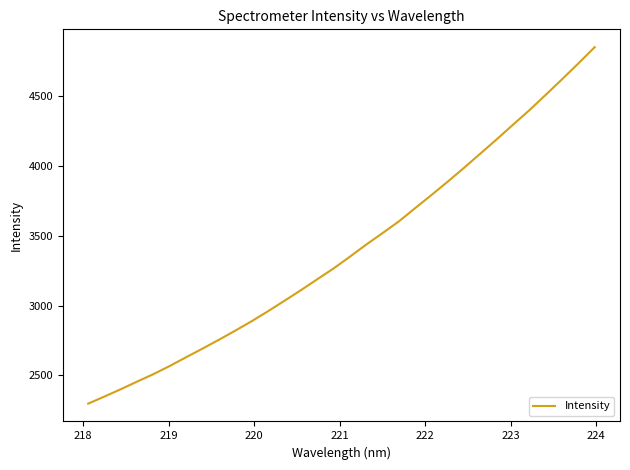

Reading left to right, what are all the values shown in this chart?

2298.0	2349.1	2401.5	2456.3	2509.6	2568.4	2630.7	2692.3	2755.5	2820.7	2888.1	2959.5	3033.6	3109.0	3187.1	3264.5	3348.8	3435.4	3517.6	3601.3	3696.5	3790.5	3886.6	3985.5	4087.3	4189.3	4294.1	4397.4	4507.5	4618.4	4732.2	4848.4